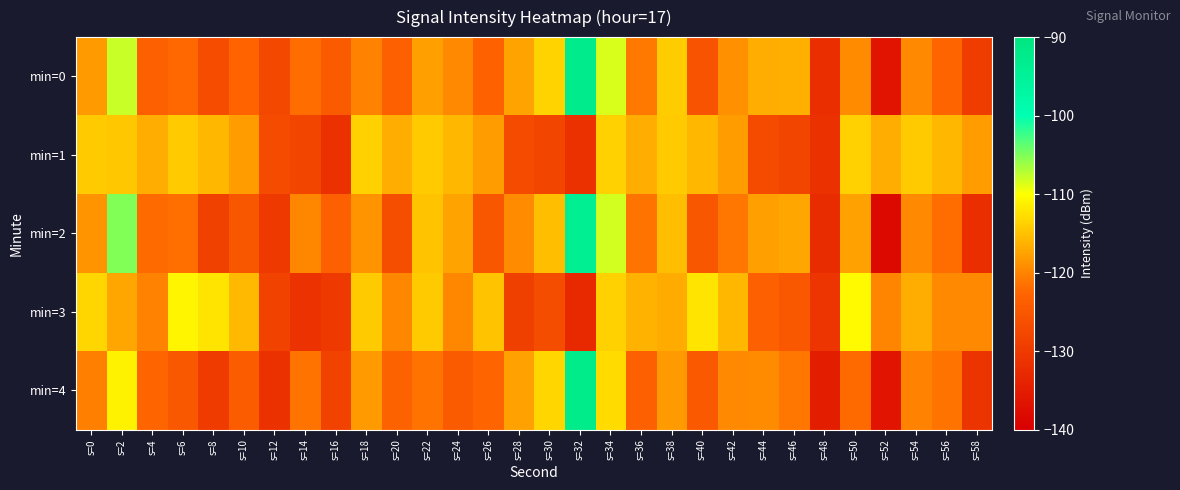

Which category has the highest value across all series?

s=32